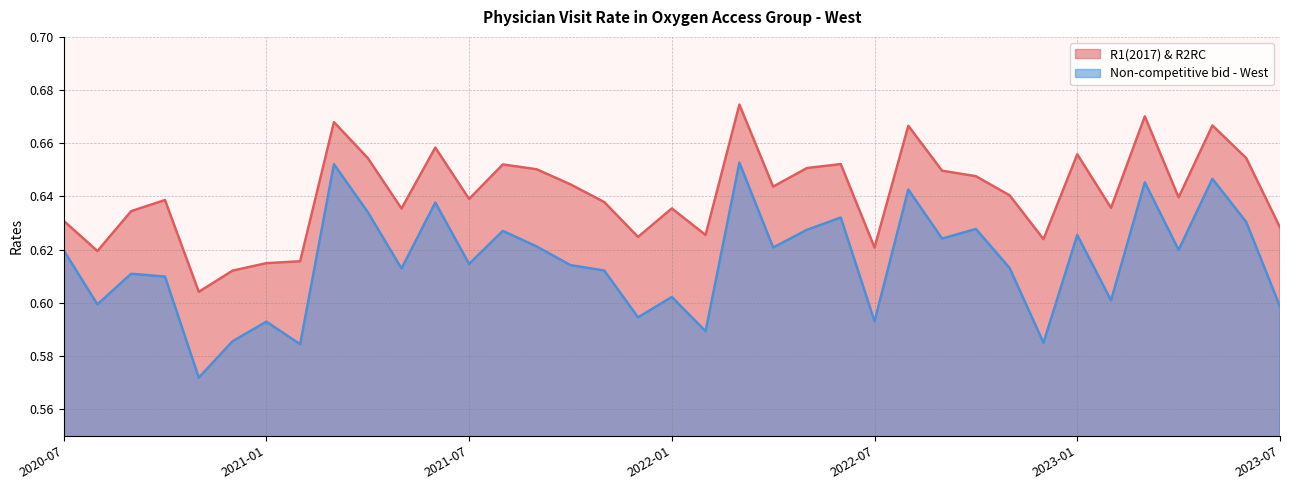

At which label does R1(2017) & R2RC reach its peak?

2022-03